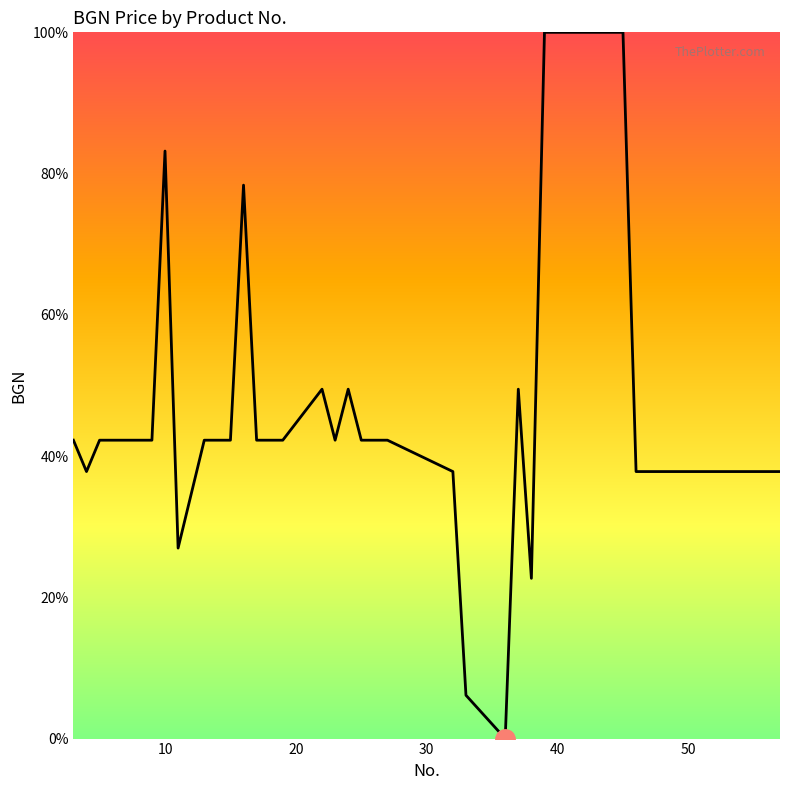

What is the greatest value displayed?

100.0